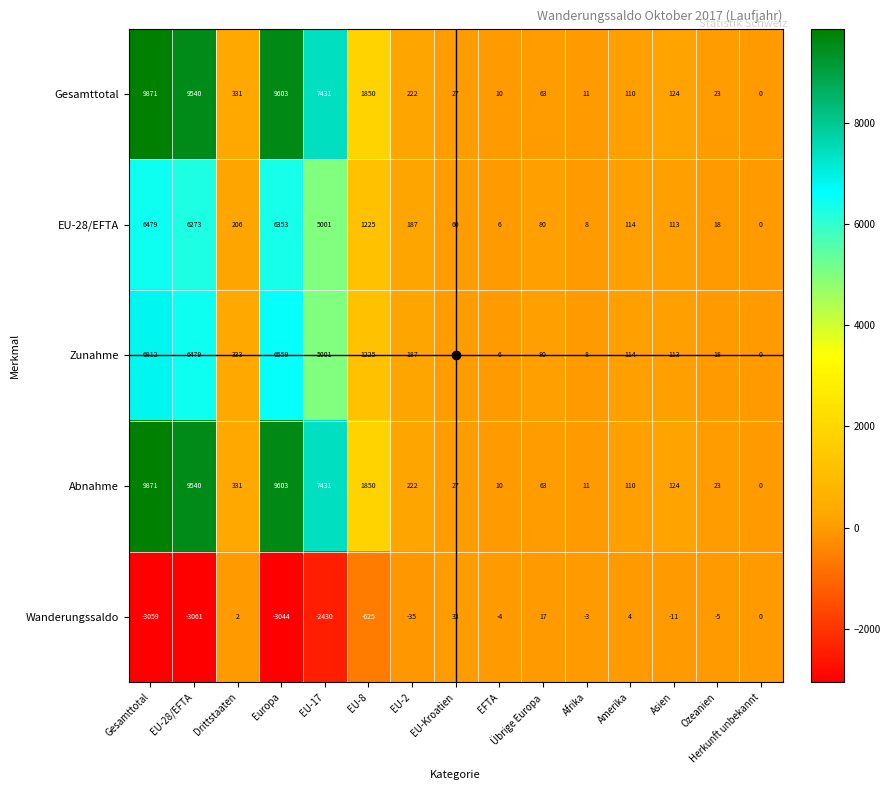

Which label corresponds to the largest value in the chart?

Gesamttotal